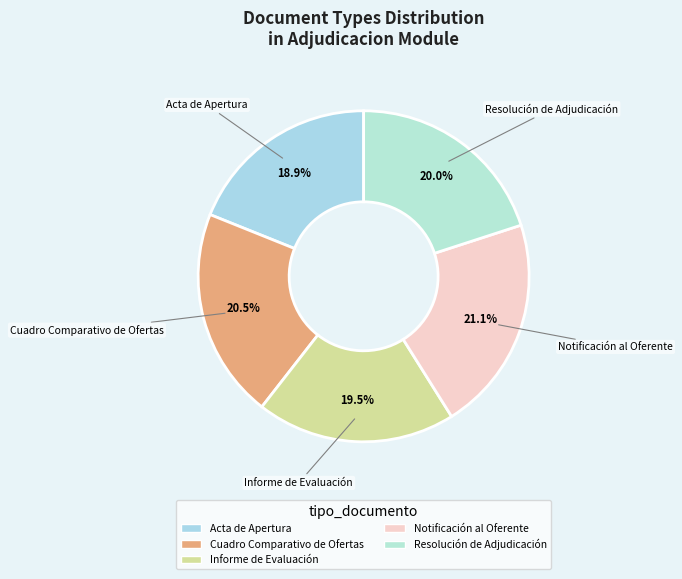

To the nearest percent, what is the combined percentage of Cuadro Comparativo de Ofertas and Informe de Evaluación?

40%